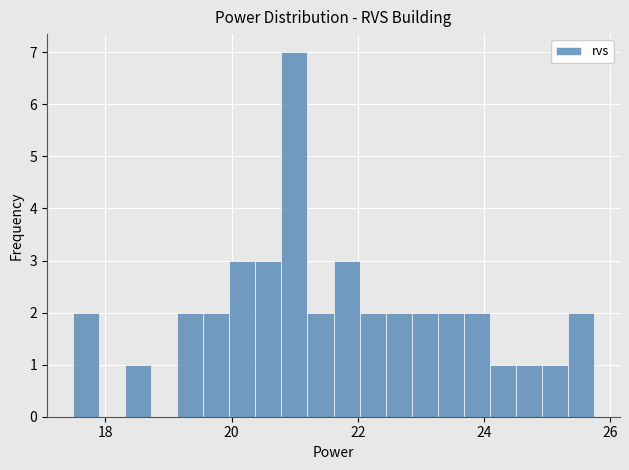

Read against the x-axis, roughly where is the centre of the tallest bar?

21.0